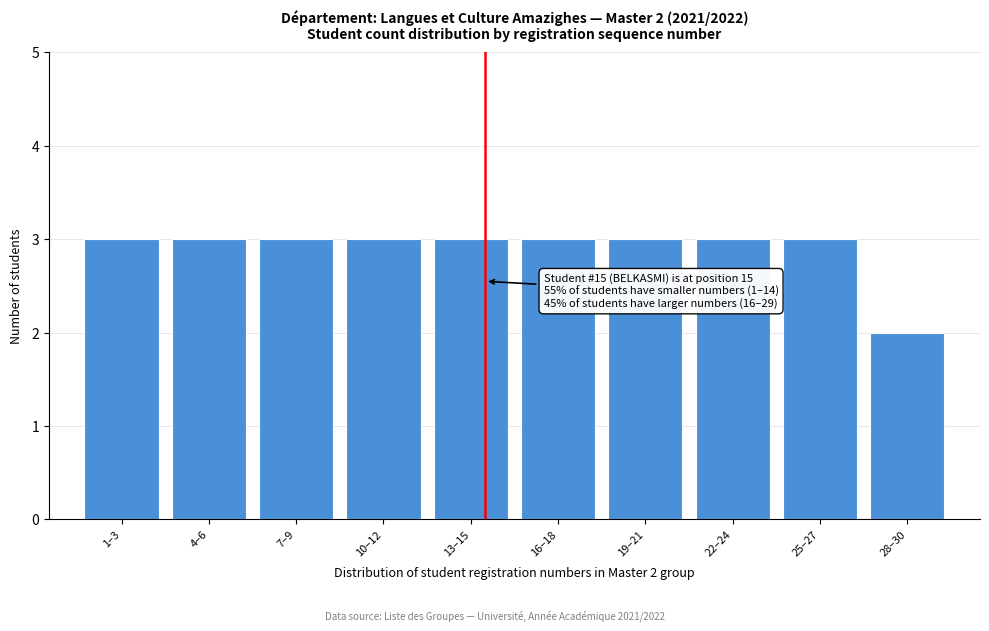

Reading left to right, what are all the values shown in this chart?

3	3	3	3	3	3	3	3	3	2